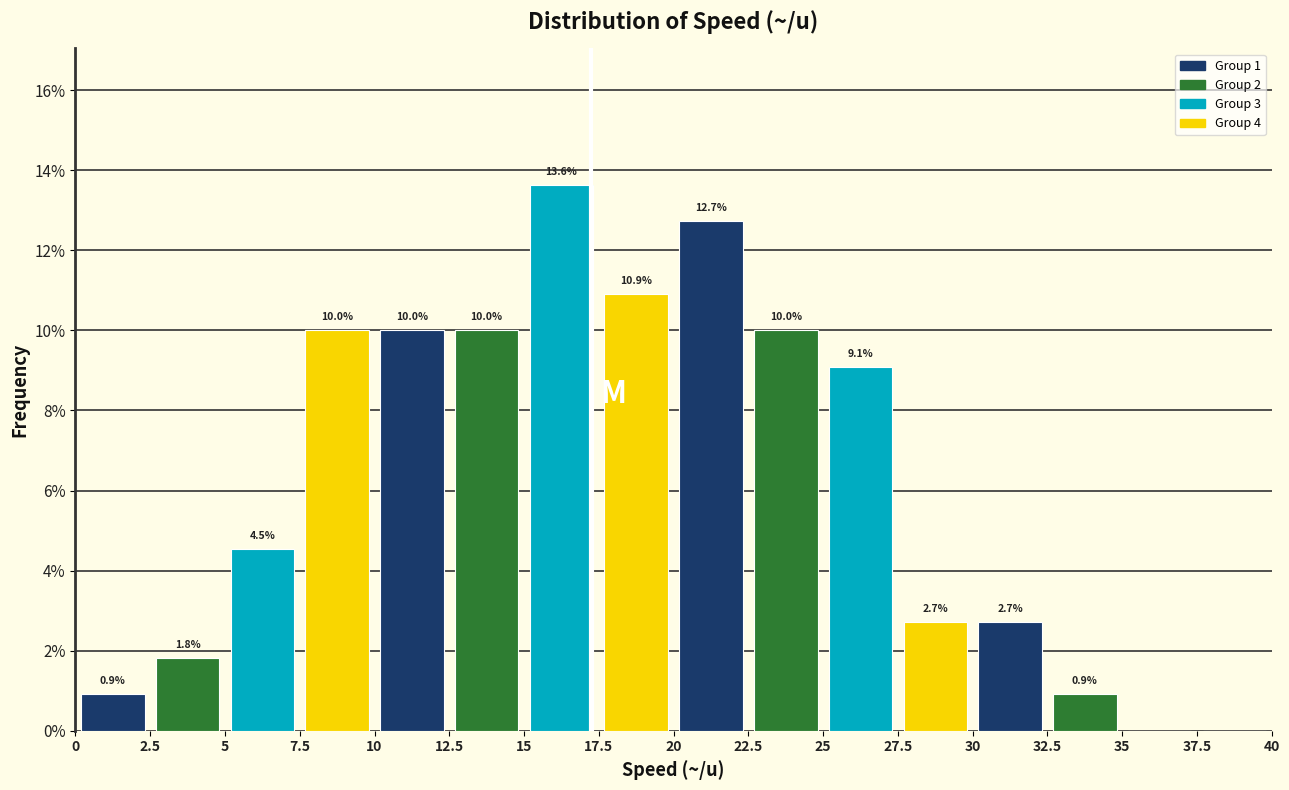

Which range on the x-axis has the tallest bar?

15 to 17.5